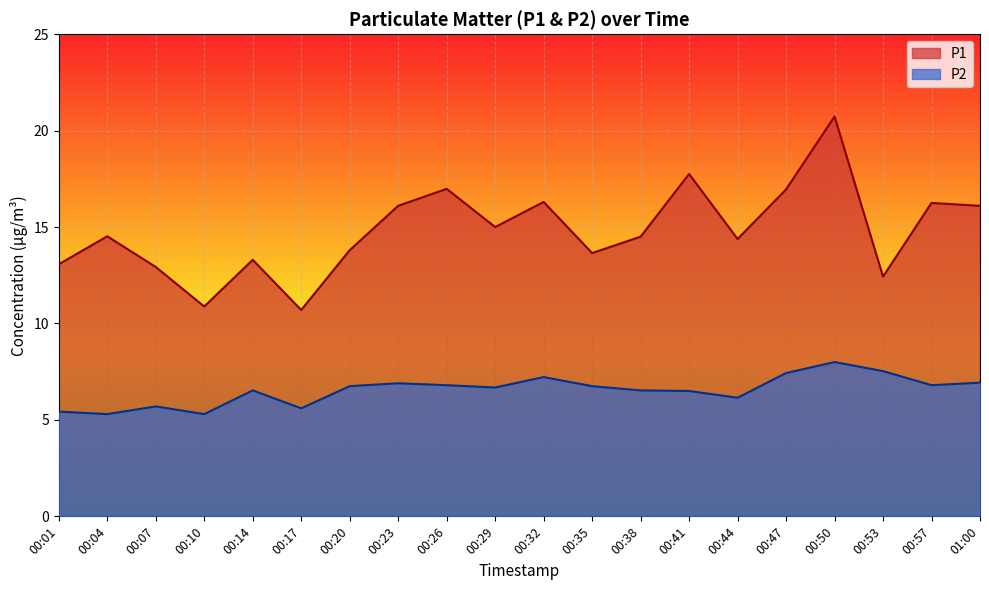

What is the difference between the second highest and minimum values in the P1 series?

7.1